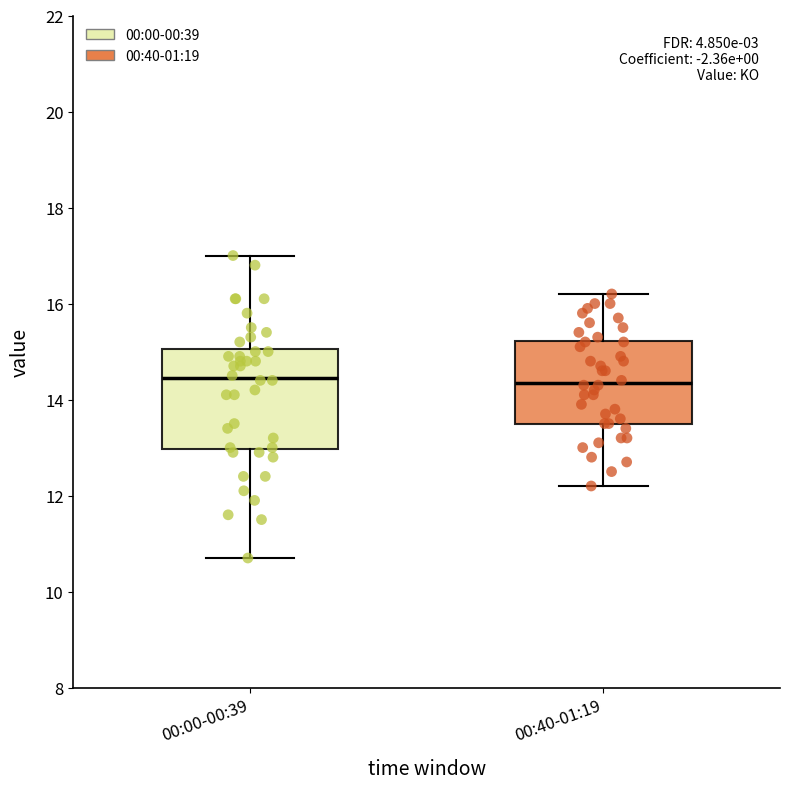

Reading left to right, read every box against the y-axis: the position of its median line, the range the box covers, and the ends of its whiskers. The values are not printed on the chart, so give them approximately, as read against the axis.

00:00-00:39: median 14.4, box 13.0 to 15.0, whiskers 10.8 to 17.0
00:40-01:19: median 14.4, box 13.6 to 15.2, whiskers 12.2 to 16.2